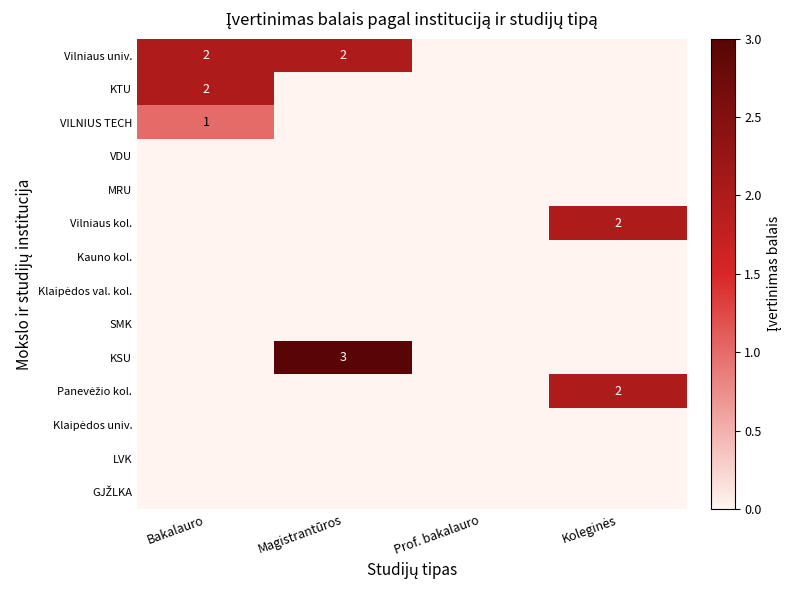

True or false: MRU has a value of 0 at Prof. bakalauro.

True